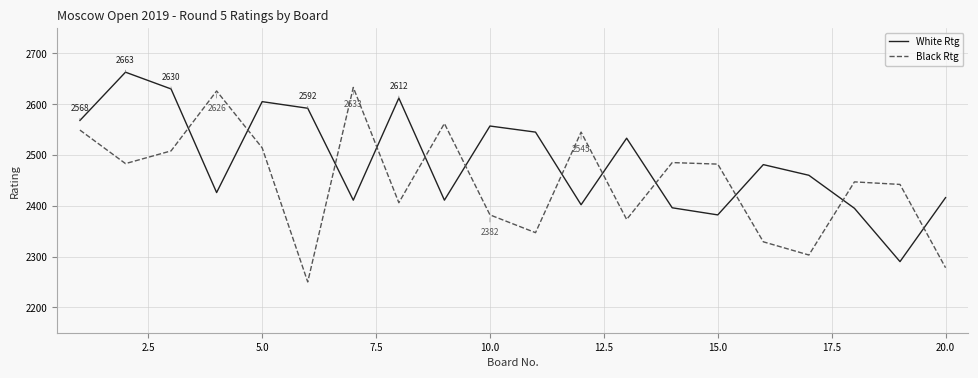

List the series in order of their overall mean, lowest first.

Black Rtg, White Rtg